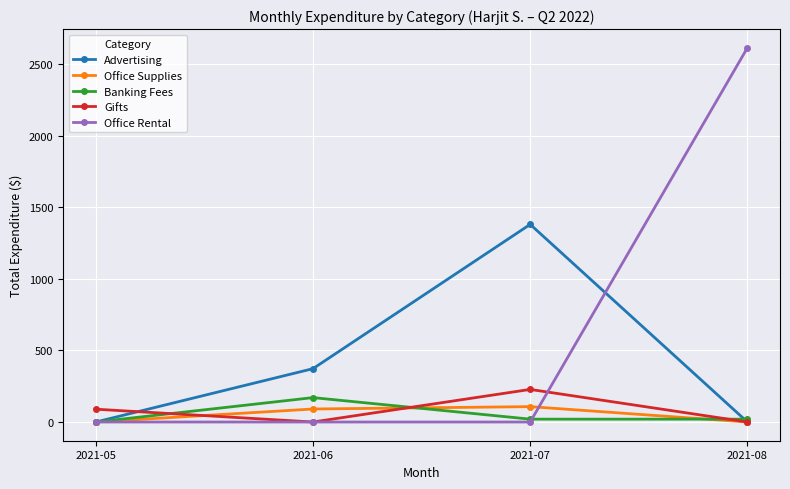

True or false: Gifts has more than 0 interior local peaks.

True